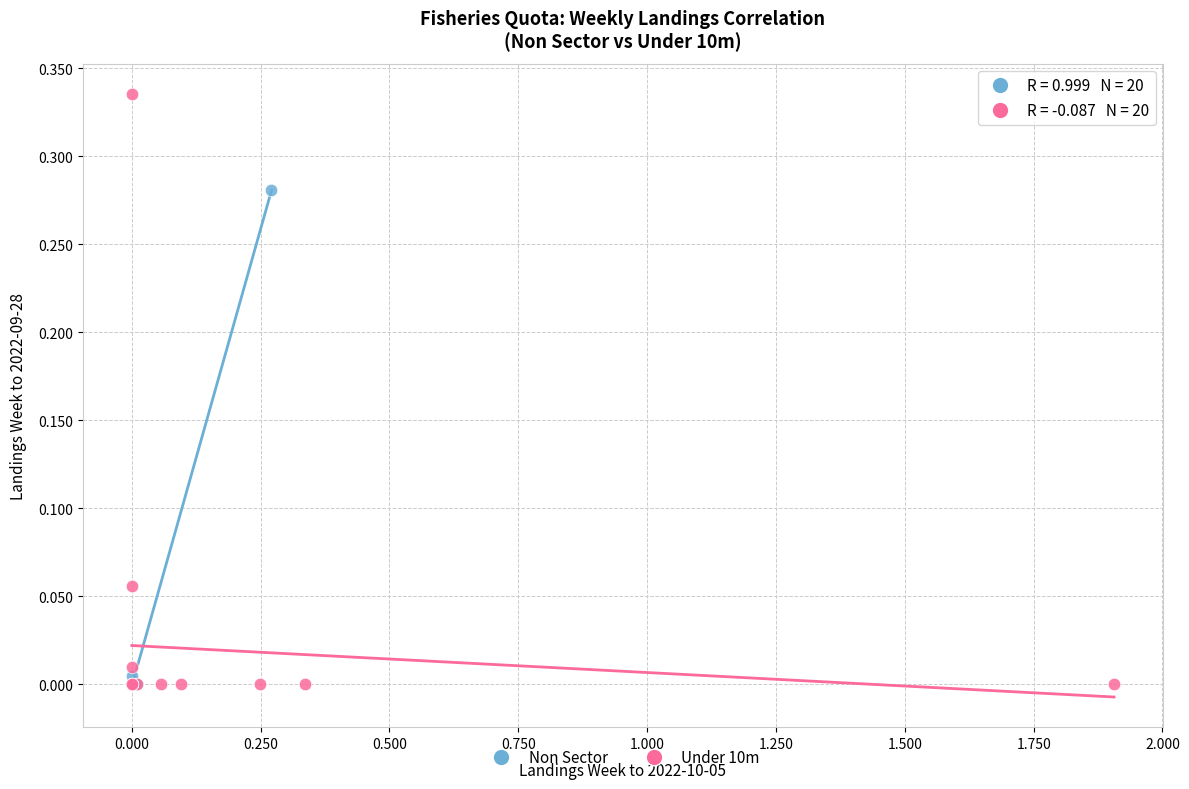

Which series has the widest spread of Y values?

Under 10m